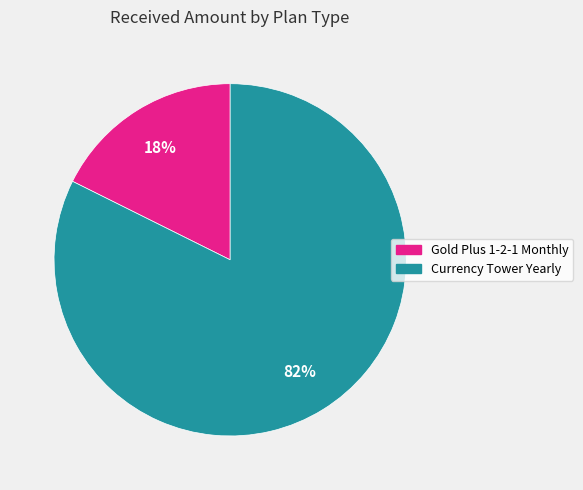

Which slice is the smallest?

Gold Plus 1-2-1 Monthly